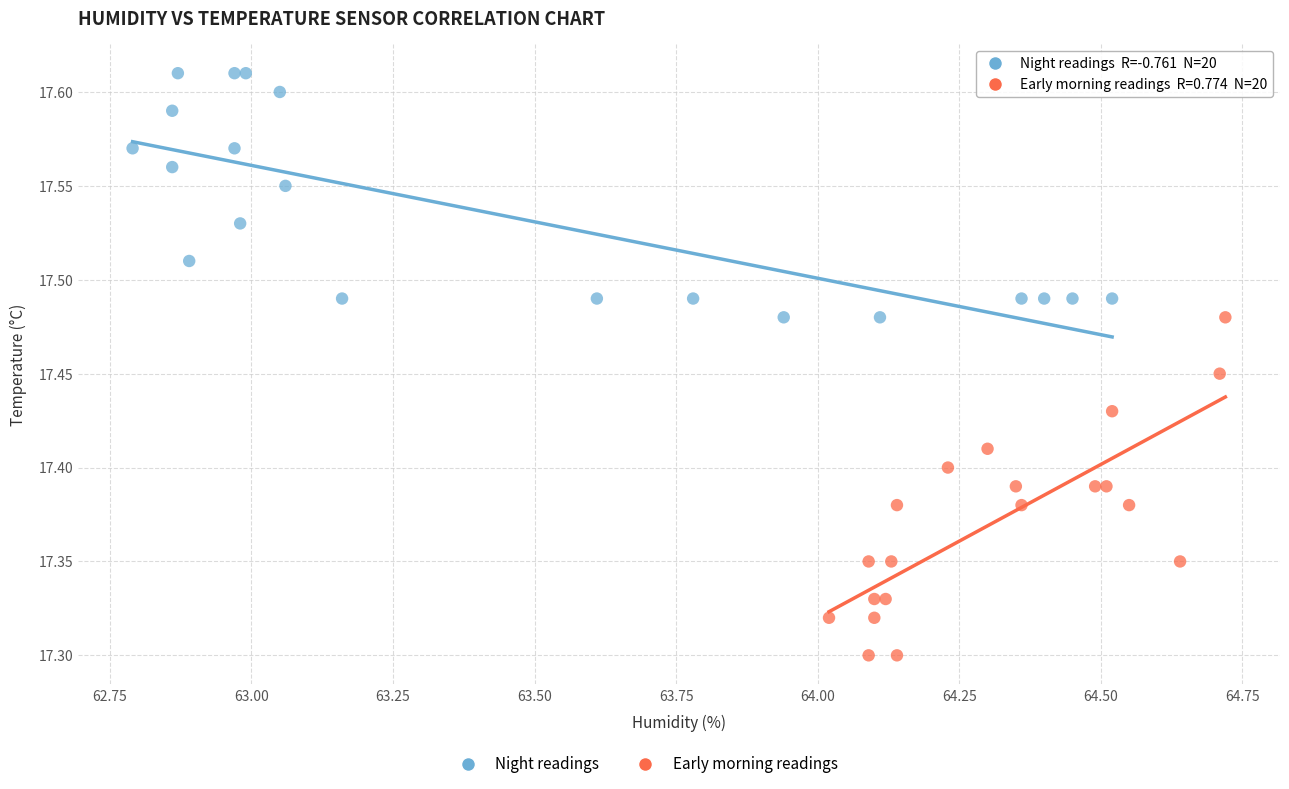

Which series has the largest Y range (max minus min)?

Early morning readings